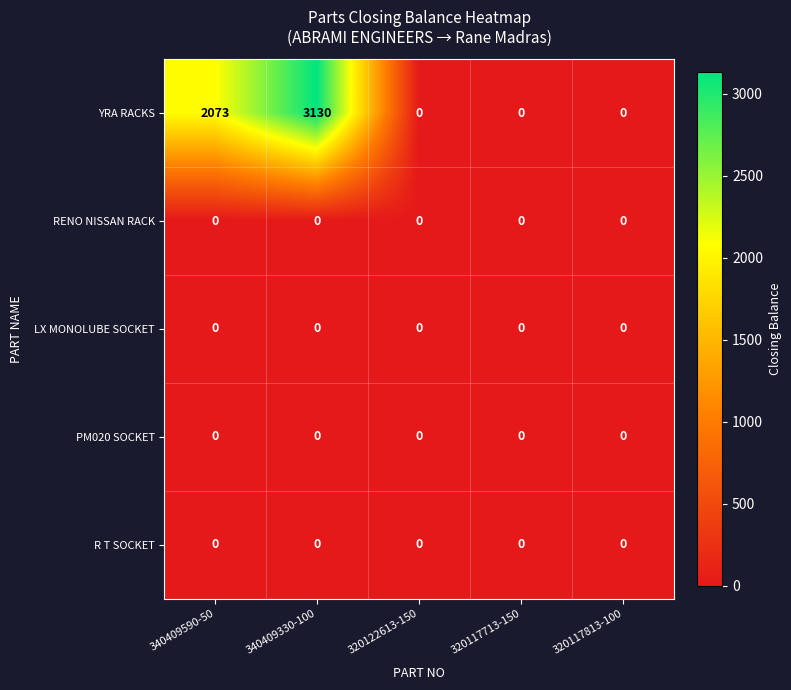

Which series changed the most between 340409330-100 and 320117813-100?

YRA RACKS